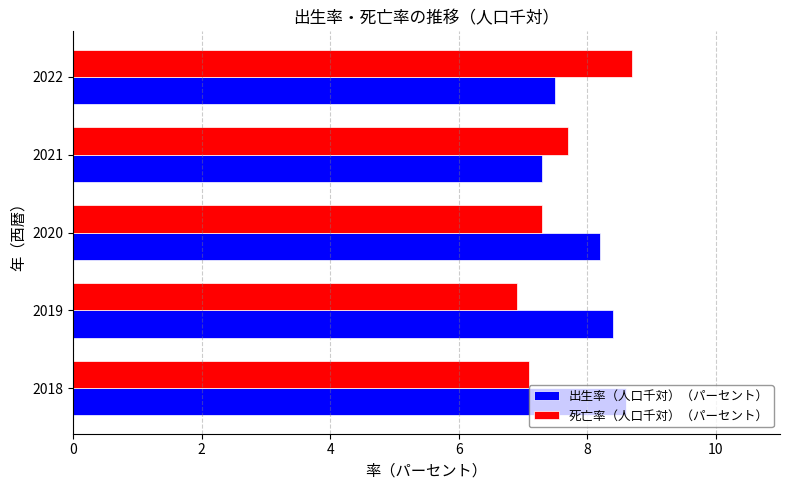

At which label is 出生率（人口千対）（パーセント） closest to 7?

2021